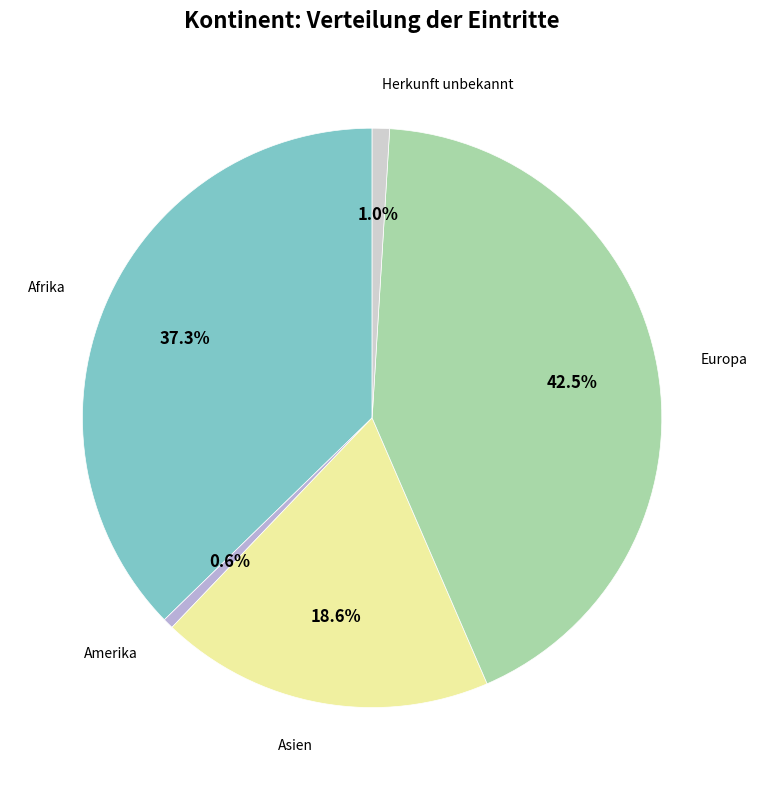

Is there a majority slice in this chart?

No